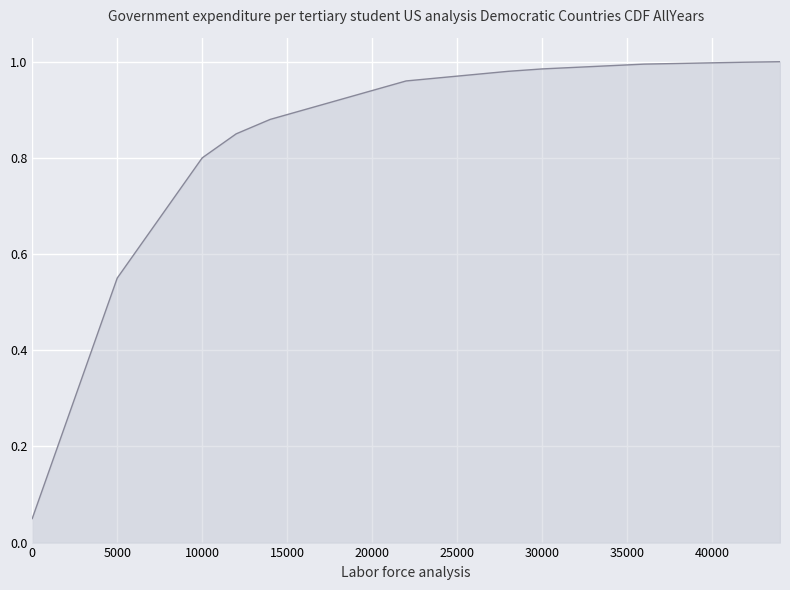

Is it true that the value at 5000 is 1.0?

False